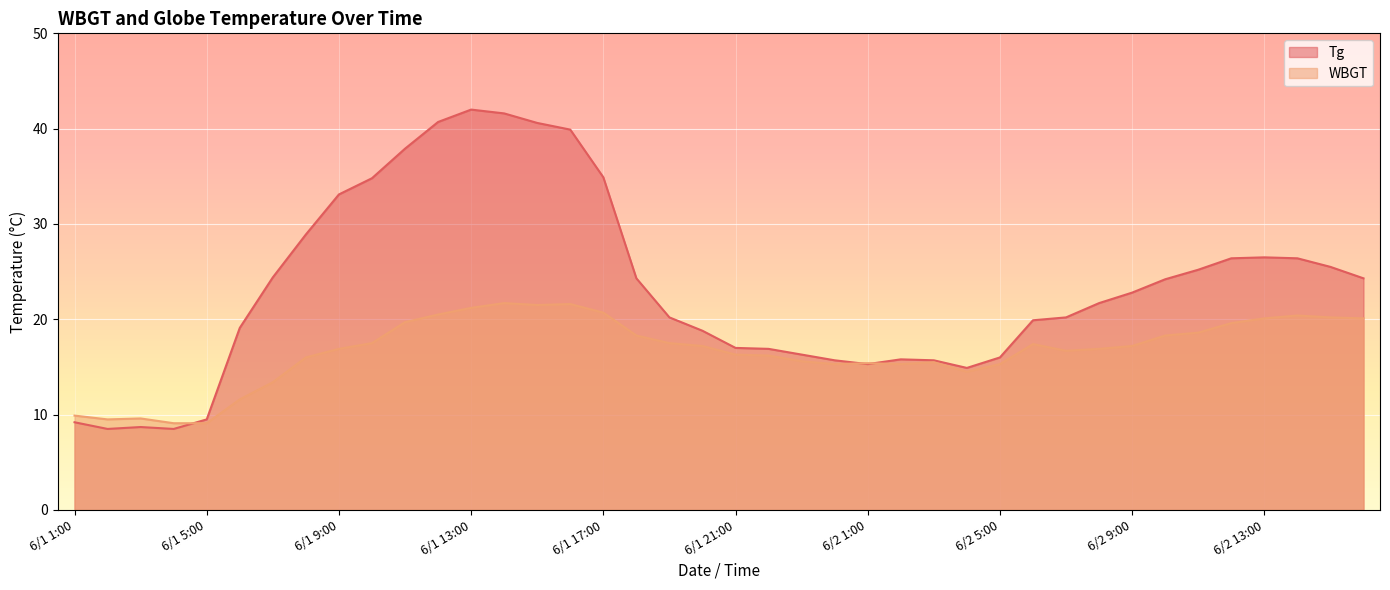

Between which two adjacent categories do Tg and WBGT first intersect?

6/1 4:00 and 6/1 5:00